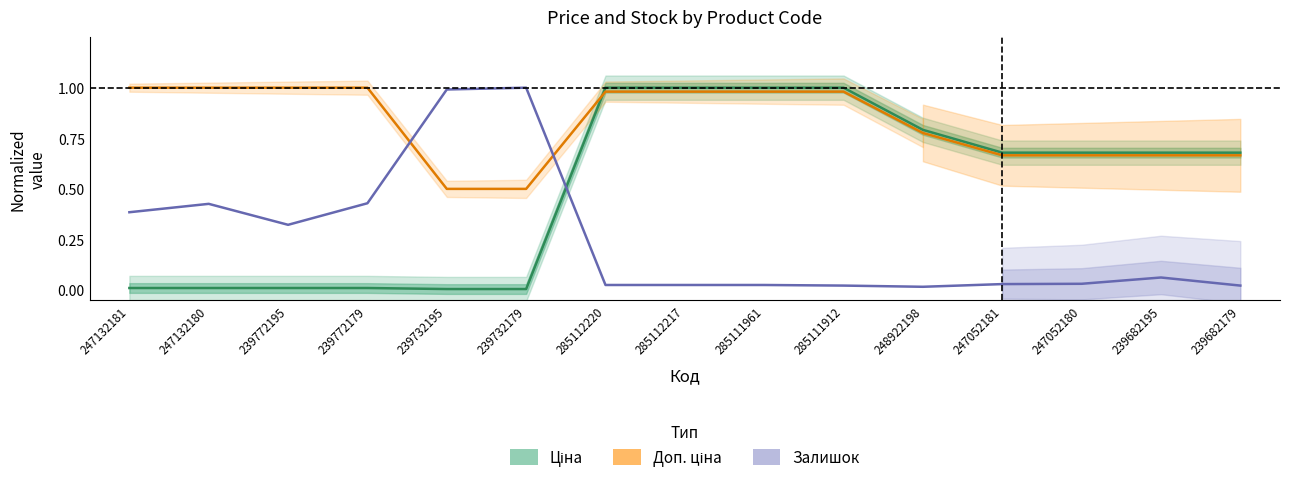

Reading right to left, what are all the values shown in this chart?

Ціна: 0.7	0.7	0.7	0.7	0.8	1.0	1.0	1.0	1.0	0.0	0.0	0.0	0.0	0.0	0.0
Доп. ціна: 0.7	0.7	0.7	0.7	0.8	1.0	1.0	1.0	1.0	0.5	0.5	1.0	1.0	1.0	1.0
Залишок: 0.0	0.1	0.0	0.0	0.0	0.0	0.0	0.0	0.0	1.0	1.0	0.4	0.3	0.4	0.4